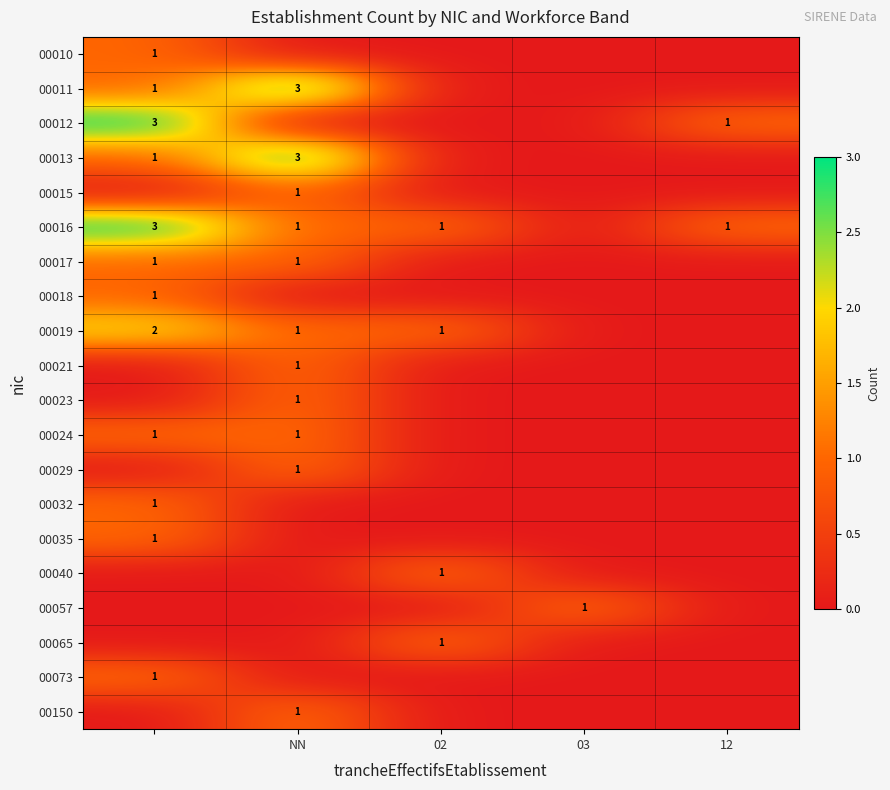

What is the difference between the maximum and minimum values in the 00024 series?

1